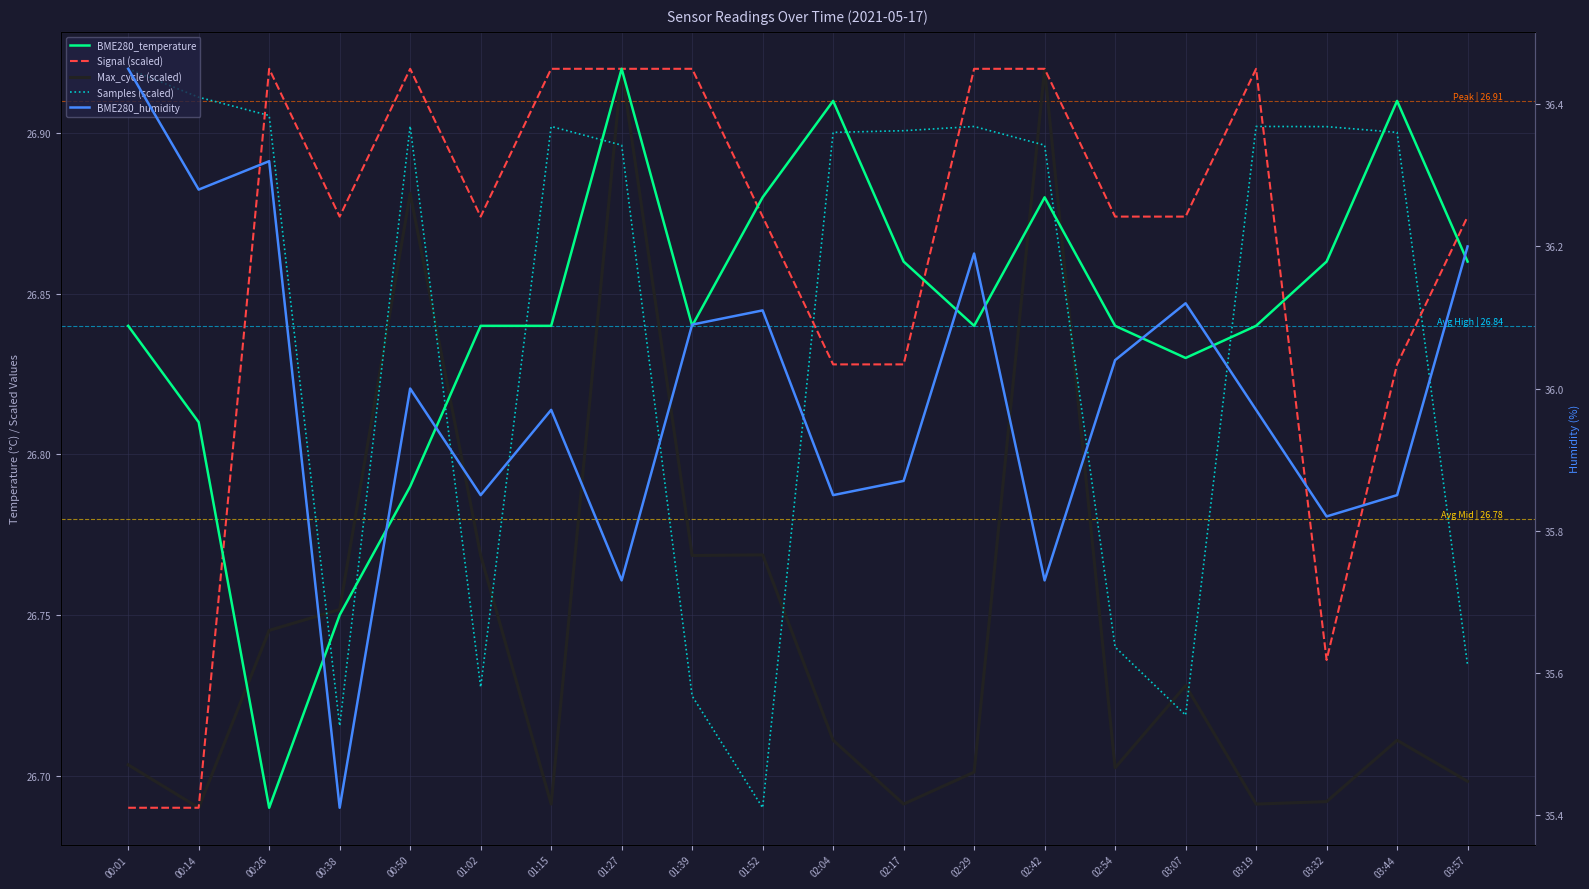

True or false: BME280_temperature has a value of 11.6 at 02:17.

False